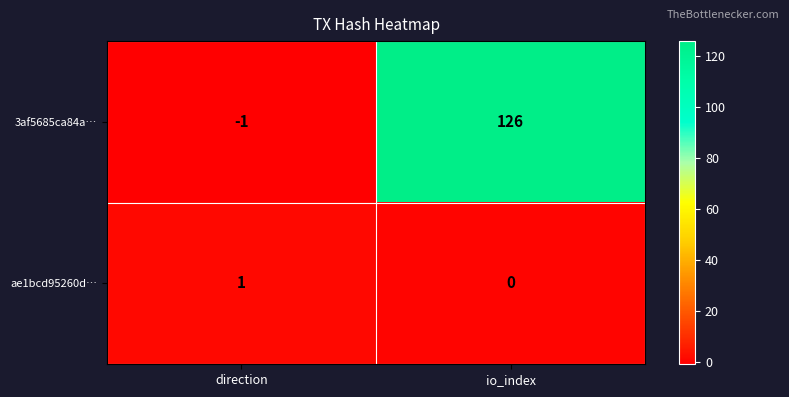

Which series has the widest spread of values?

3af5685ca84a…